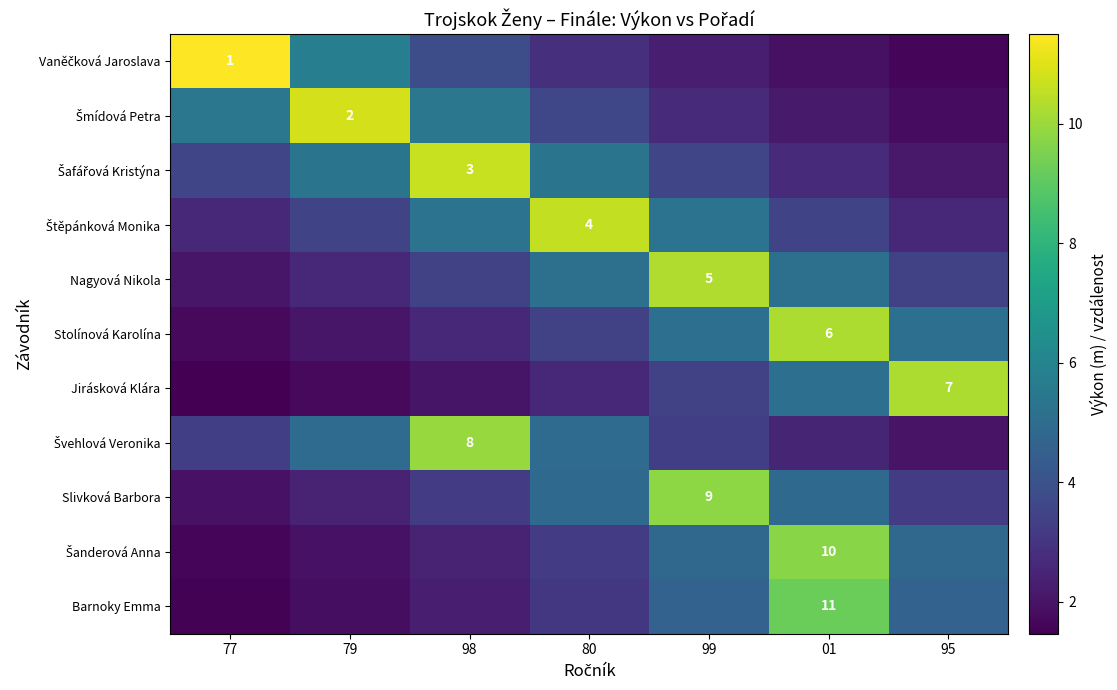

What is the highest value of the row_1 series?

10.8